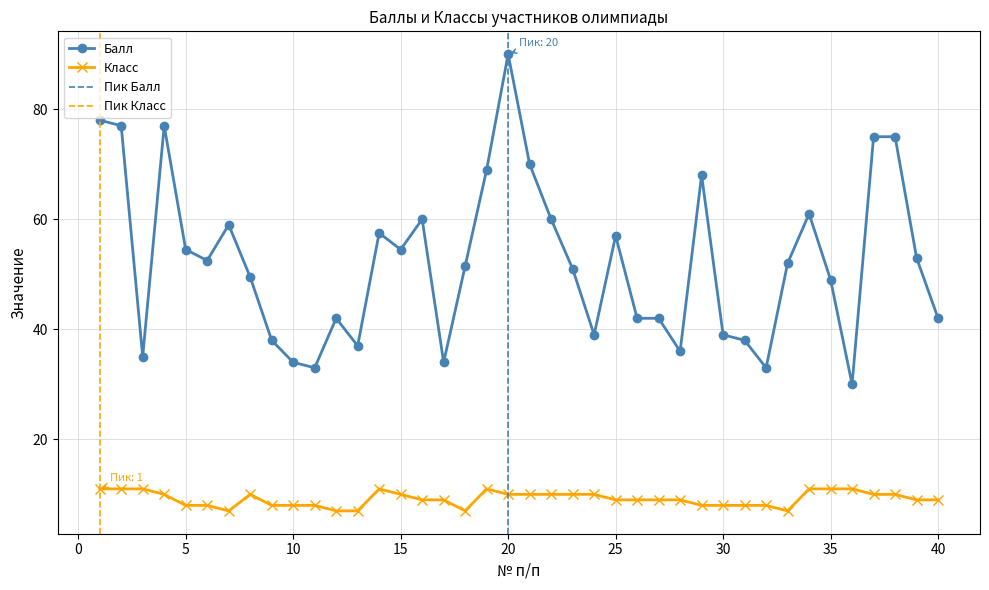

Which category has the lowest value in the Балл series?

36